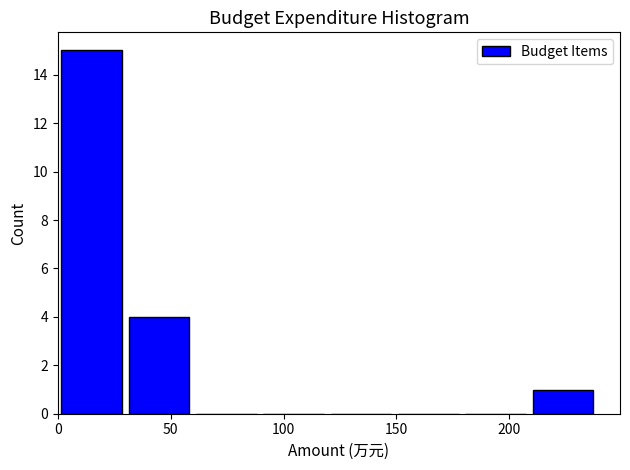

What is the height of the bar covering 210 to 240 on the x-axis? Neither the bar edges nor the heights are printed on the chart, so give them approximately, as read against the axes.

1